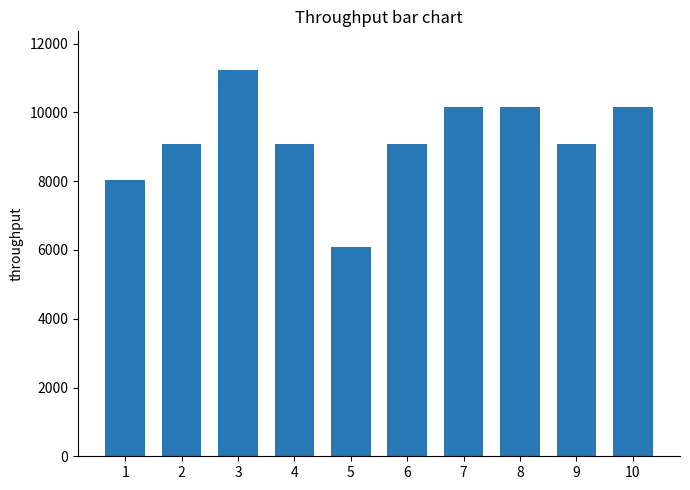

What is the difference between the maximum and minimum values?

5136